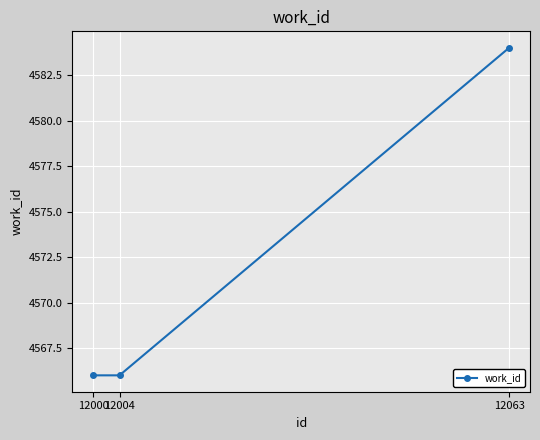

What is the ratio of the value at 12063 to the value at 12000?

1.0